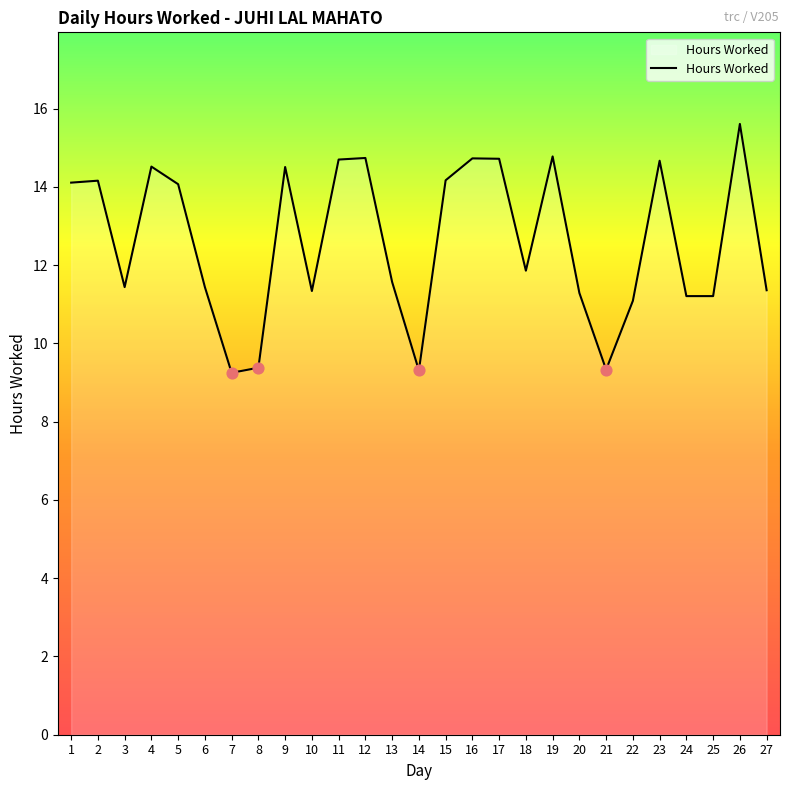

What is the change in value from 1 to 12?

+0.6